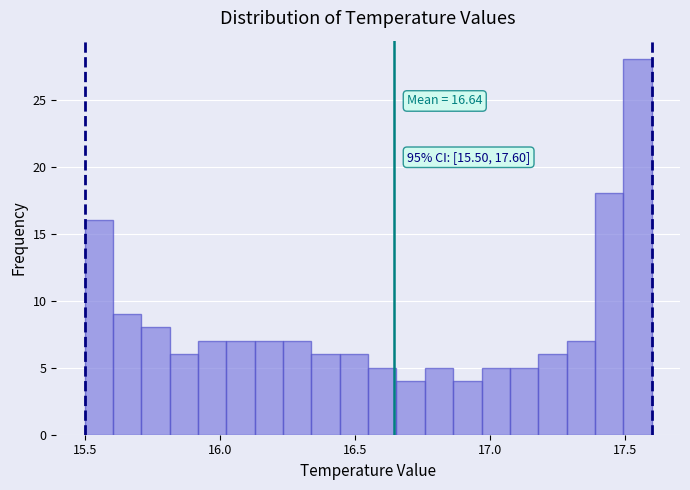

Read against the x-axis, roughly where is the centre of the tallest bar?

17.55